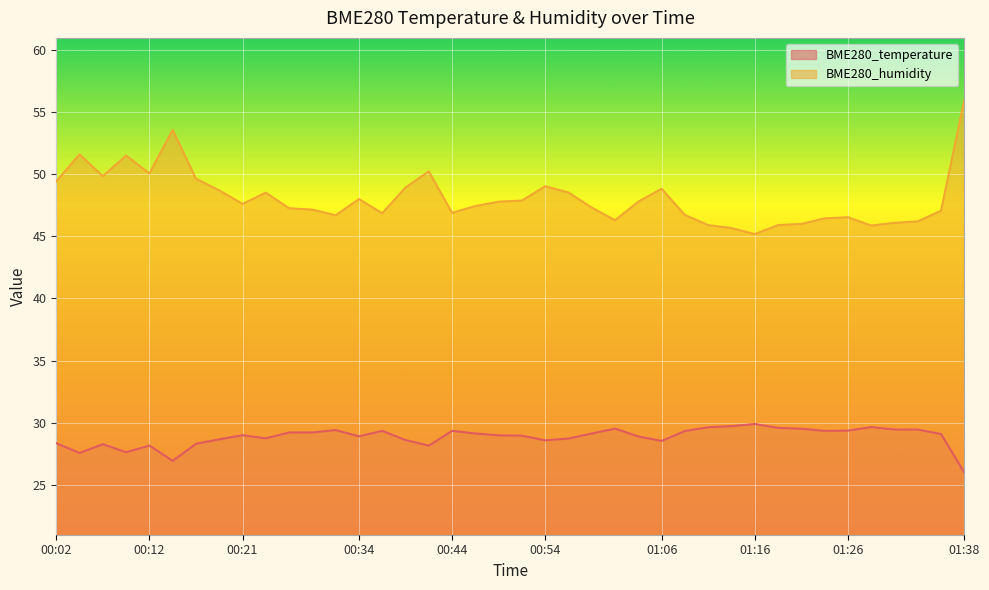

At which label does BME280_humidity first exceed 47?

00:02